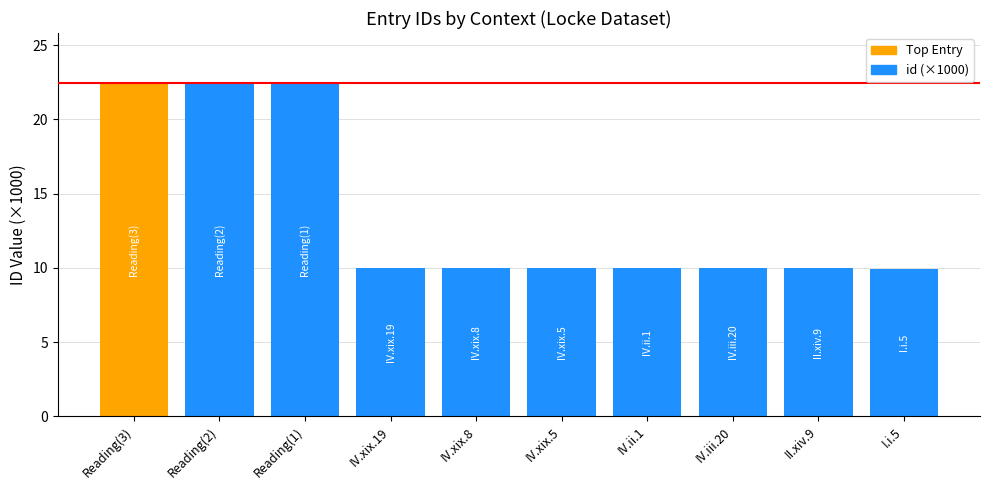

True or false: the data shows 3.9 at II.xiv.9.

False